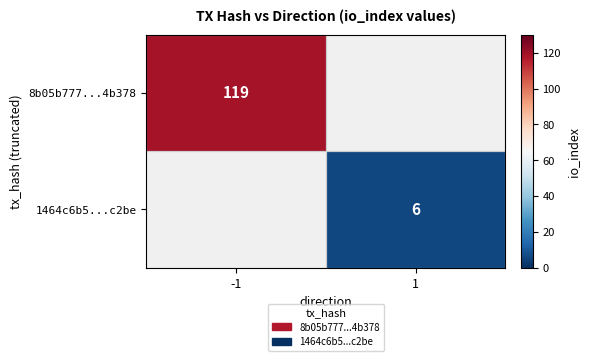

The 8b05b777...4b378 series shows 119 at -1. True or false?

True